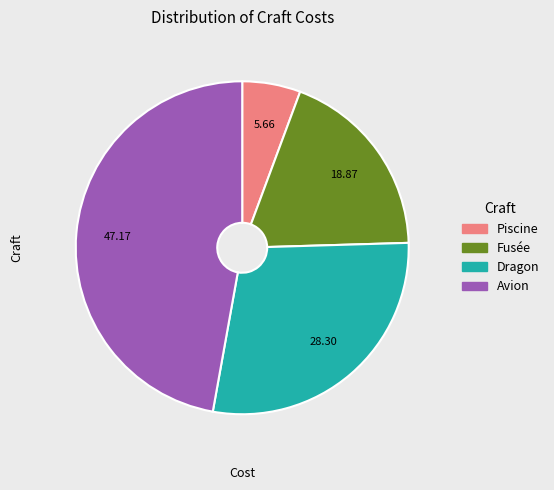

Do Piscine and Fusée together represent more than half of the pie?

No